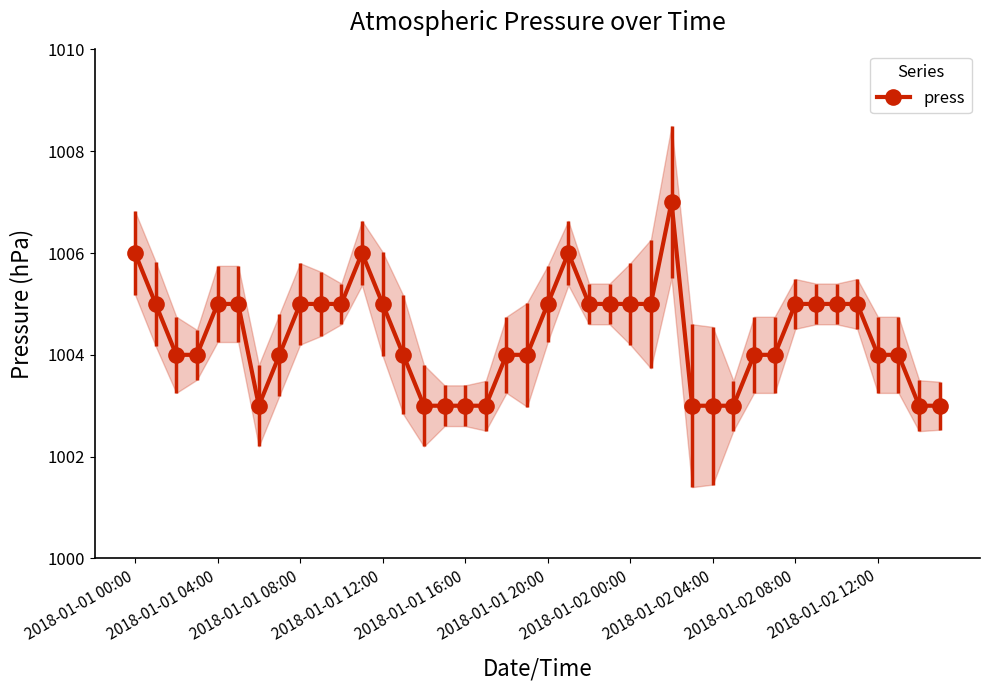

Is this an area chart (filled region under the line)?

No